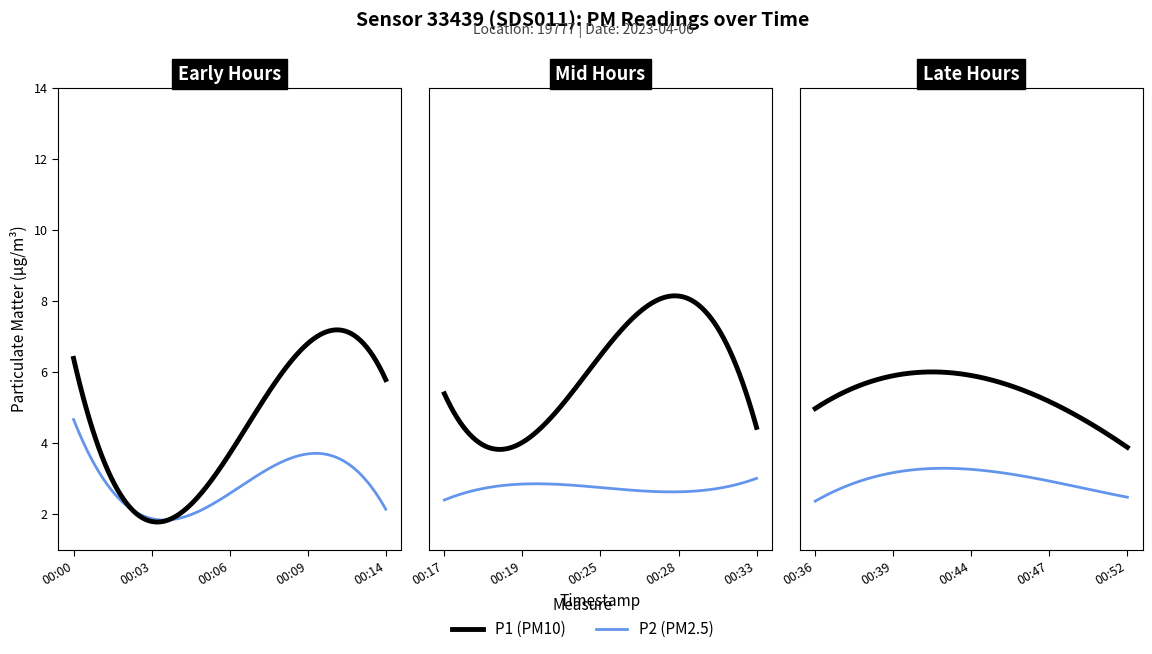

What are all the series names shown in the legend?

P1, P2